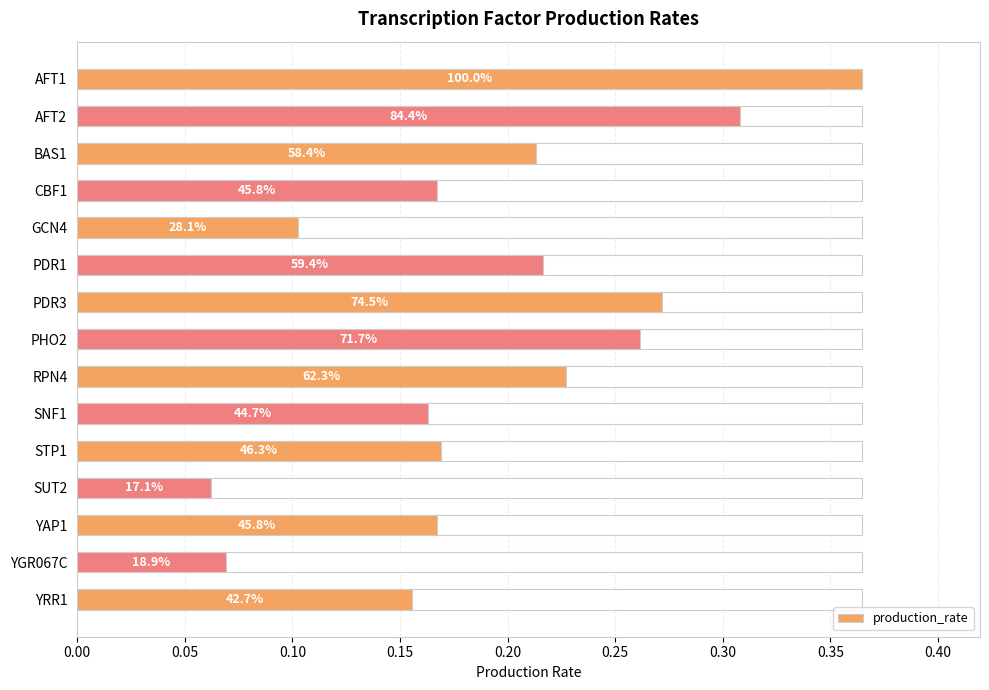

How many bars are there in total?

15